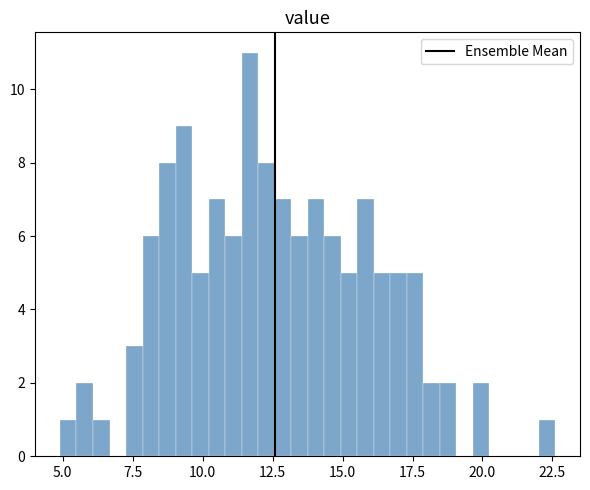

Read against the x-axis, roughly where is the centre of the tallest bar?

11.5